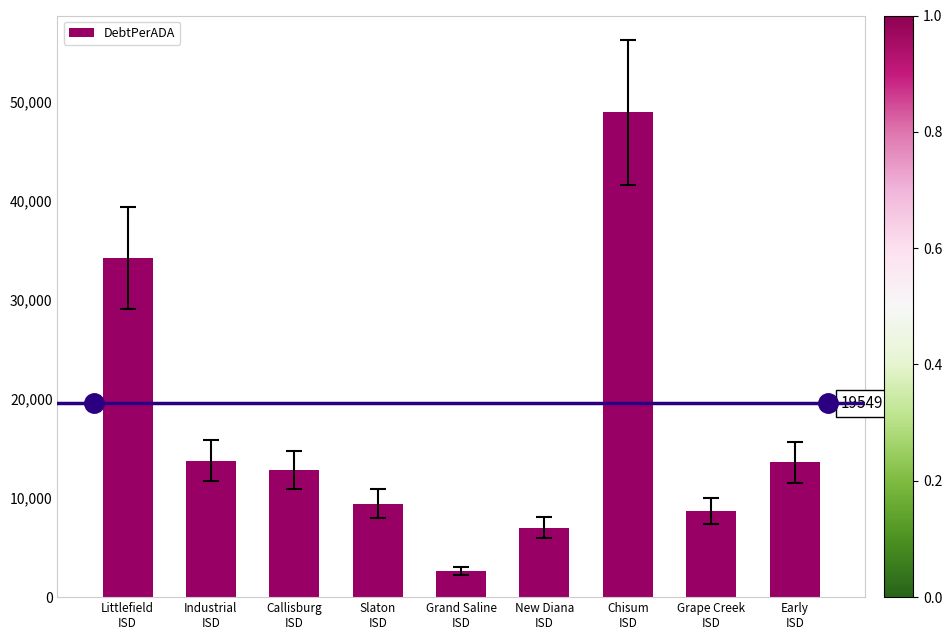

What is the difference between the second highest and second lowest values?

27197.1